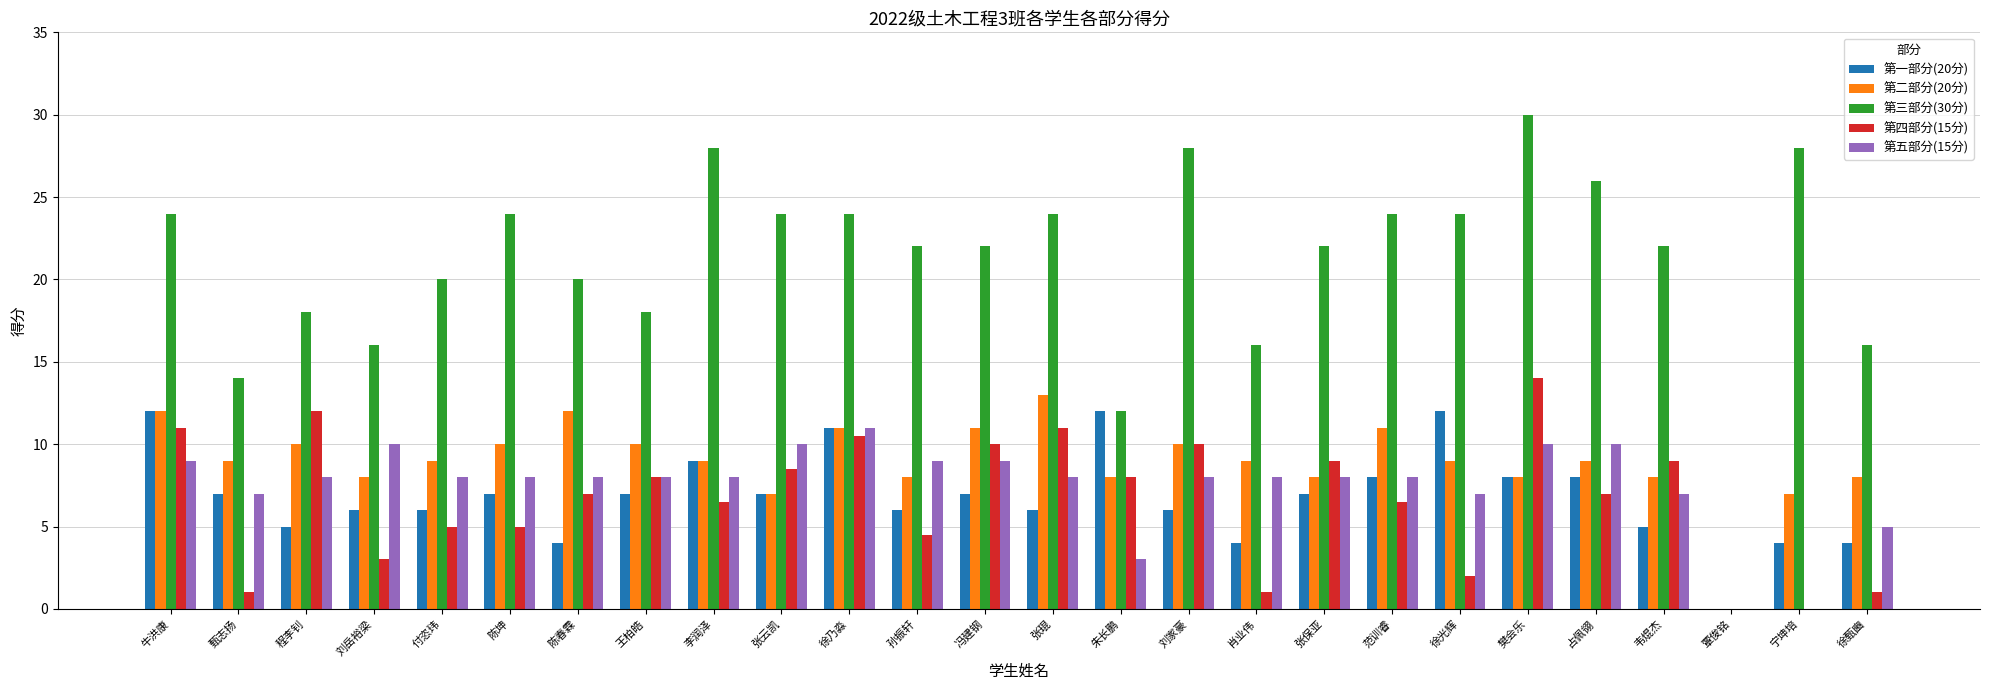

Reading left to right, what are all the values shown in this chart?

第一部分(20分): 牛洪康=12.0	甄志扬=7.0	程李钊=5.0	刘岳裕梁=6.0	付恣玮=6.0	陈坤=7.0	陈春霖=4.0	王柏皓=7.0	李润泽=9.0	张云凯=7.0	徐乃淼=11.0	孙振轩=6.0	冯建钢=7.0	张琨=6.0	朱长鹏=12.0	刘家豪=6.0	肖业伟=4.0	张保亚=7.0	范训睿=8.0	徐光辉=12.0	樊会乐=8.0	占佩翎=8.0	韦焜杰=5.0	覃俊铭=0.0	宁坤培=4.0	徐甄豳=4.0
第二部分(20分): 牛洪康=12.0	甄志扬=9.0	程李钊=10.0	刘岳裕梁=8.0	付恣玮=9.0	陈坤=10.0	陈春霖=12.0	王柏皓=10.0	李润泽=9.0	张云凯=7.0	徐乃淼=11.0	孙振轩=8.0	冯建钢=11.0	张琨=13.0	朱长鹏=8.0	刘家豪=10.0	肖业伟=9.0	张保亚=8.0	范训睿=11.0	徐光辉=9.0	樊会乐=8.0	占佩翎=9.0	韦焜杰=8.0	覃俊铭=0.0	宁坤培=7.0	徐甄豳=8.0
第三部分(30分): 牛洪康=24.0	甄志扬=14.0	程李钊=18.0	刘岳裕梁=16.0	付恣玮=20.0	陈坤=24.0	陈春霖=20.0	王柏皓=18.0	李润泽=28.0	张云凯=24.0	徐乃淼=24.0	孙振轩=22.0	冯建钢=22.0	张琨=24.0	朱长鹏=12.0	刘家豪=28.0	肖业伟=16.0	张保亚=22.0	范训睿=24.0	徐光辉=24.0	樊会乐=30.0	占佩翎=26.0	韦焜杰=22.0	覃俊铭=0.0	宁坤培=28.0	徐甄豳=16.0
第四部分(15分): 牛洪康=11.0	甄志扬=1.0	程李钊=12.0	刘岳裕梁=3.0	付恣玮=5.0	陈坤=5.0	陈春霖=7.0	王柏皓=8.0	李润泽=6.5	张云凯=8.5	徐乃淼=10.5	孙振轩=4.5	冯建钢=10.0	张琨=11.0	朱长鹏=8.0	刘家豪=10.0	肖业伟=1.0	张保亚=9.0	范训睿=6.5	徐光辉=2.0	樊会乐=14.0	占佩翎=7.0	韦焜杰=9.0	覃俊铭=0.0	宁坤培=0.0	徐甄豳=1.0
第五部分(15分): 牛洪康=9.0	甄志扬=7.0	程李钊=8.0	刘岳裕梁=10.0	付恣玮=8.0	陈坤=8.0	陈春霖=8.0	王柏皓=8.0	李润泽=8.0	张云凯=10.0	徐乃淼=11.0	孙振轩=9.0	冯建钢=9.0	张琨=8.0	朱长鹏=3.0	刘家豪=8.0	肖业伟=8.0	张保亚=8.0	范训睿=8.0	徐光辉=7.0	樊会乐=10.0	占佩翎=10.0	韦焜杰=7.0	覃俊铭=0.0	宁坤培=0.0	徐甄豳=5.0